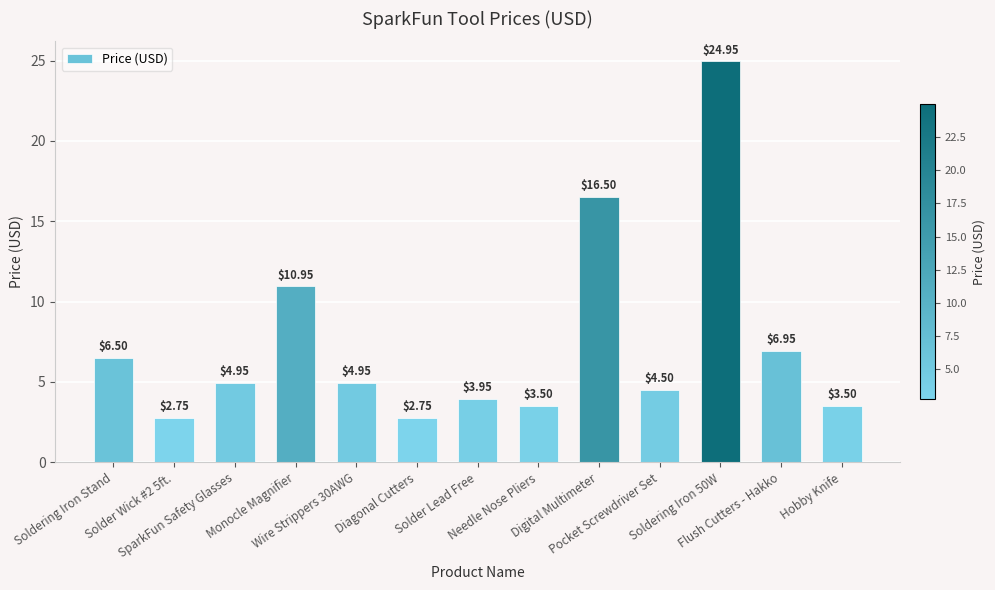

How many data points are above 4?

8